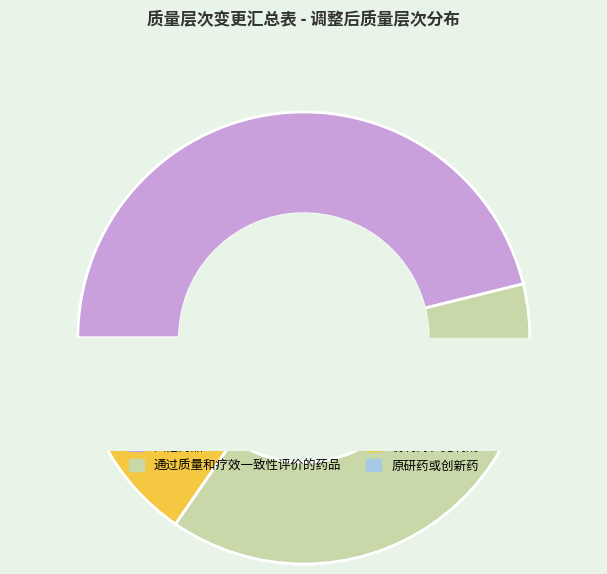

How many slices are in this pie chart?

4